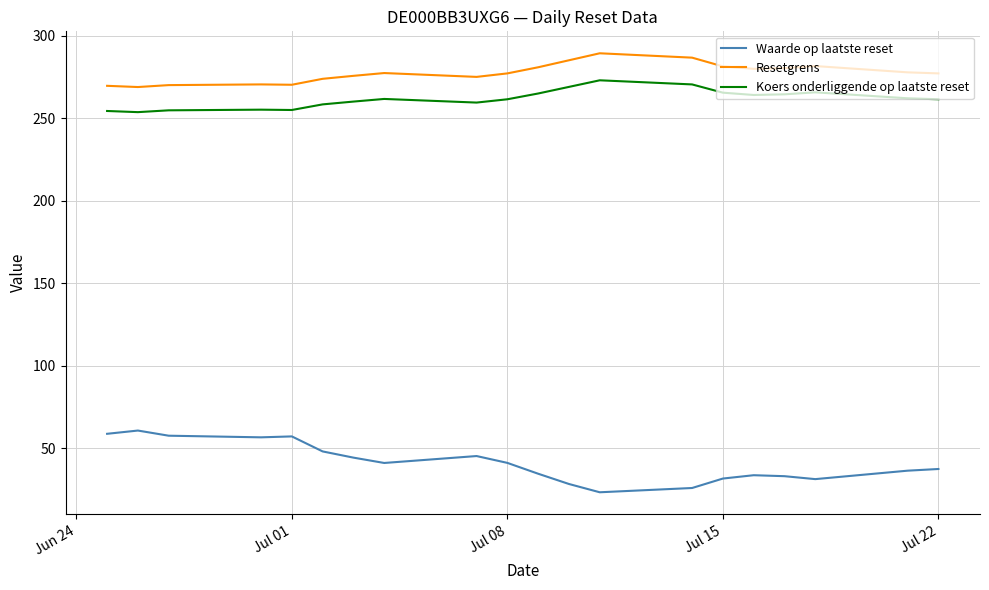

What is the maximum value shown in the chart?

289.3